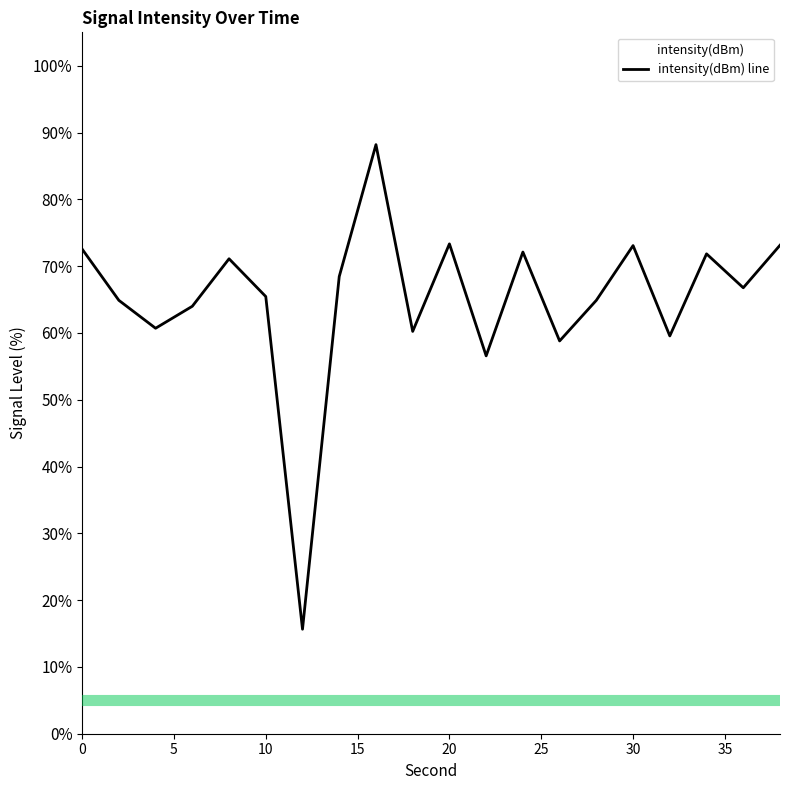

What is the smallest value displayed?

15.6